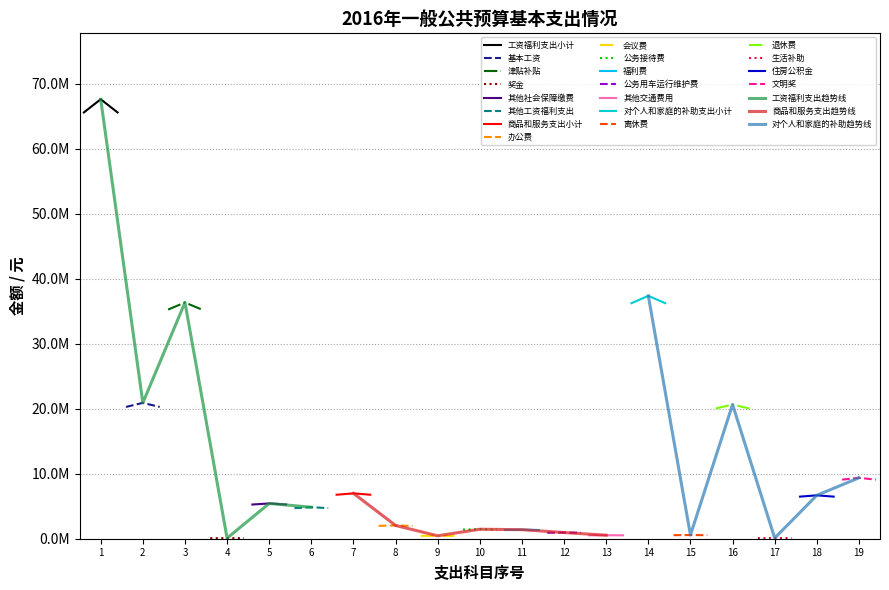

What is the difference between the second highest and minimum values?

37256860.0